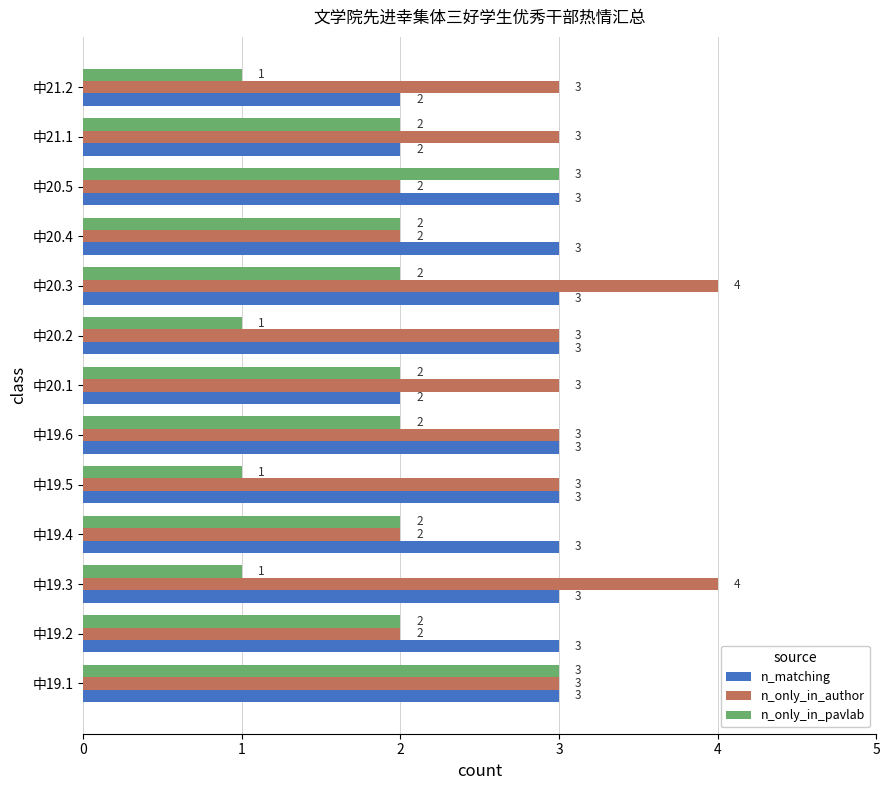

Which series changed the most between 中19.1 and 中19.3?

n_only_in_pavlab